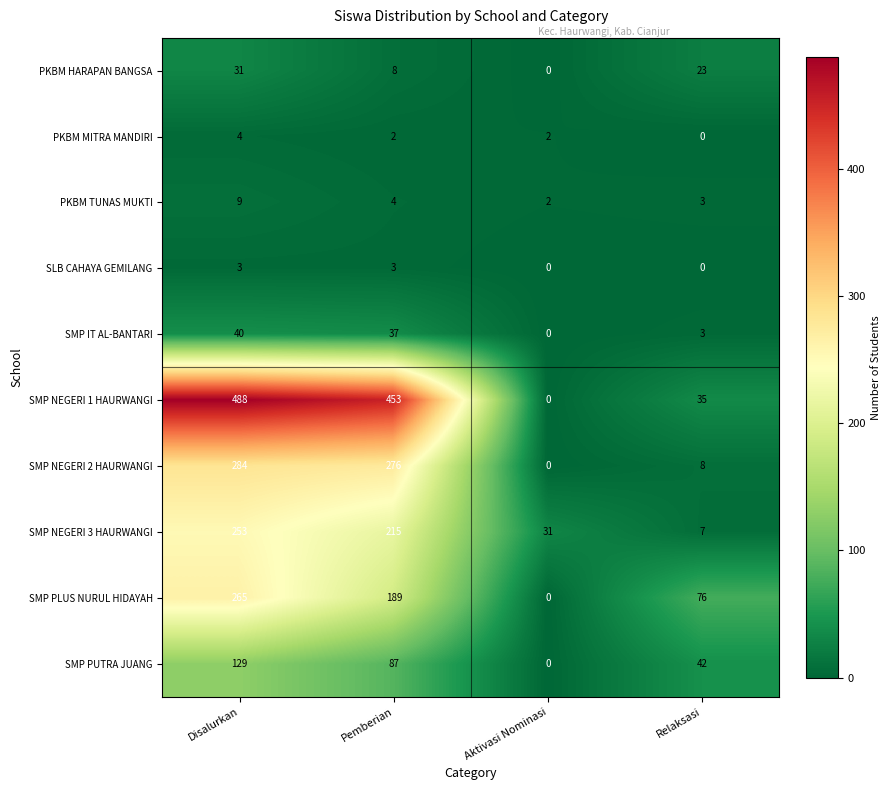

At which label does SMP PLUS NURUL HIDAYAH reach its peak?

Disalurkan